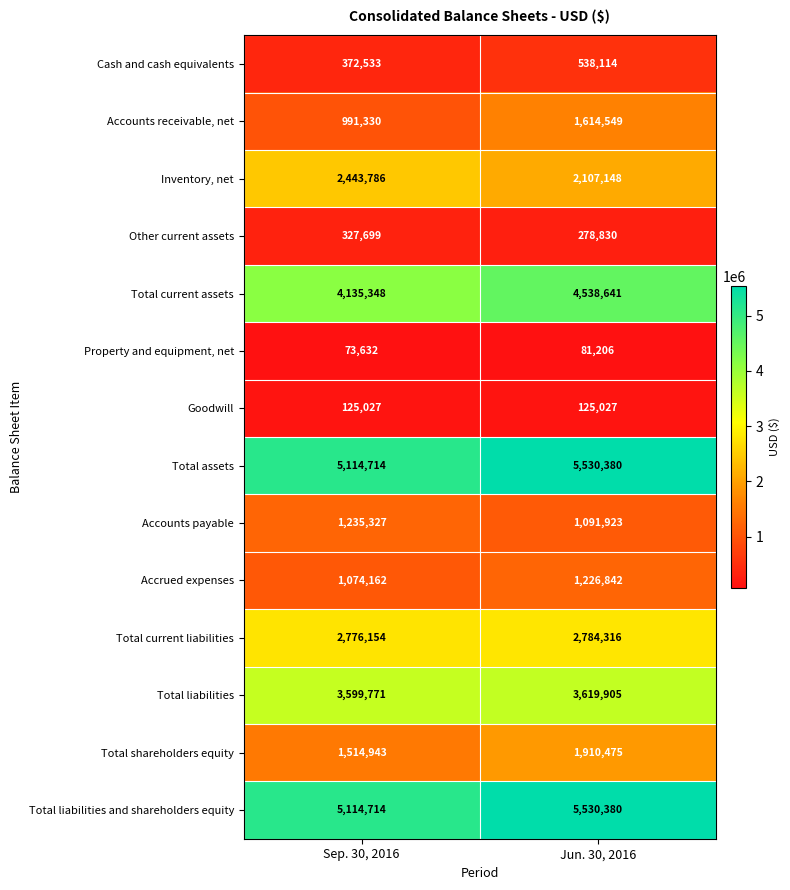

What is the difference between the highest and lowest values at Jun. 30, 2016?

5449174